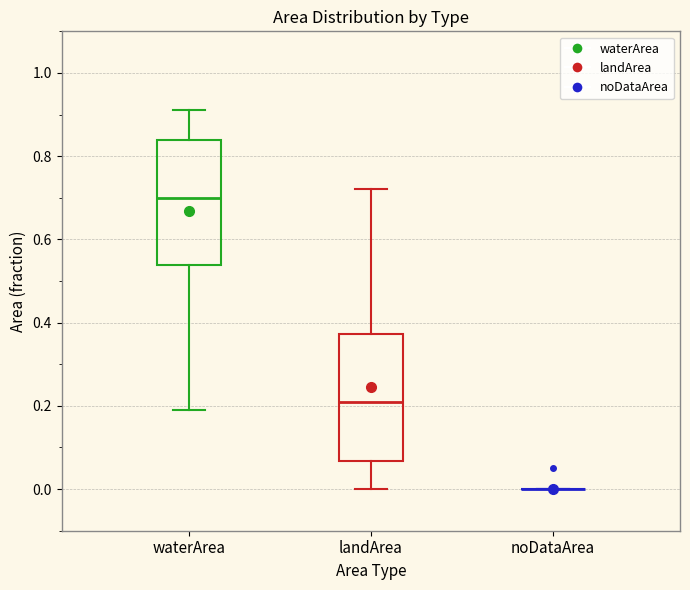

Reading left to right, transcribe this box plot: for each box, give where its median line is, the range the box spans, and where its two whiskers end, as read against the y-axis. The values are not printed on the chart, so give them approximately, as read against the axis.

waterArea: median 0.70, box 0.54 to 0.84, whiskers 0.20 to 0.92
landArea: median 0.22, box 0.06 to 0.38, whiskers 0.00 to 0.72
noDataArea: box collapsed to a line at 0.00, whiskers 0.00 to 0.00